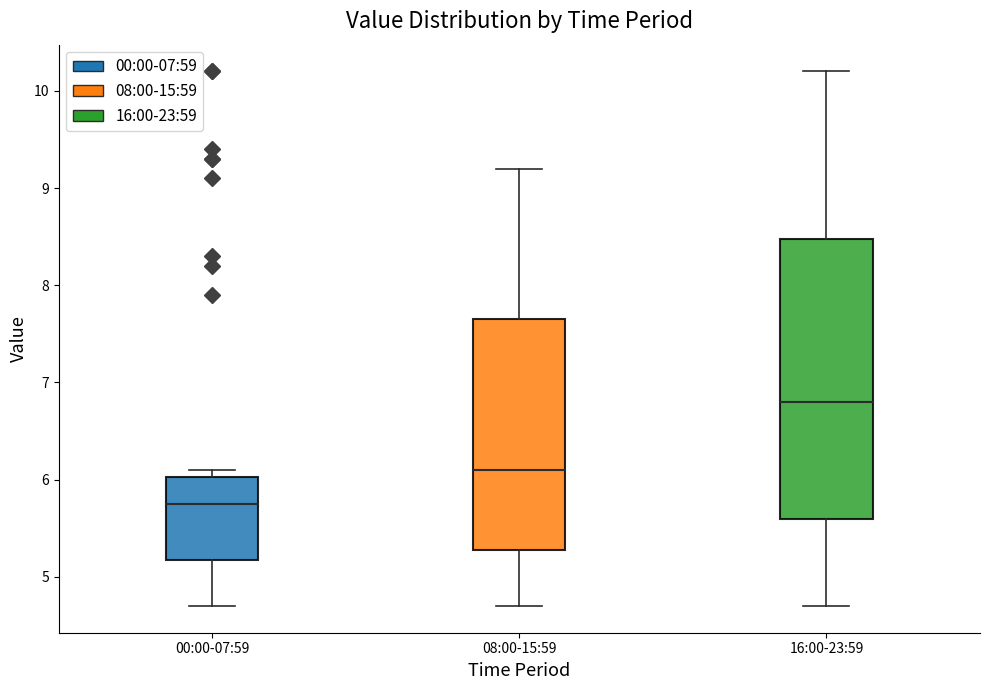

Comparing the boxes themselves (not the whiskers), which one is the tallest?

16:00-23:59